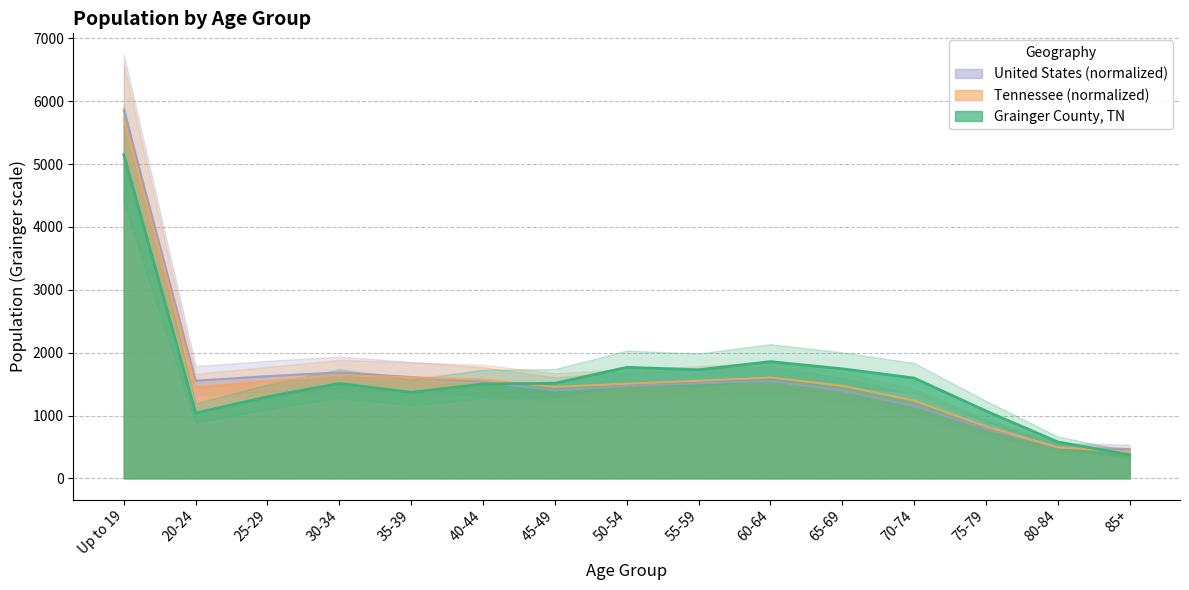

Between 50-54 and Up to 19, which is larger?

Up to 19